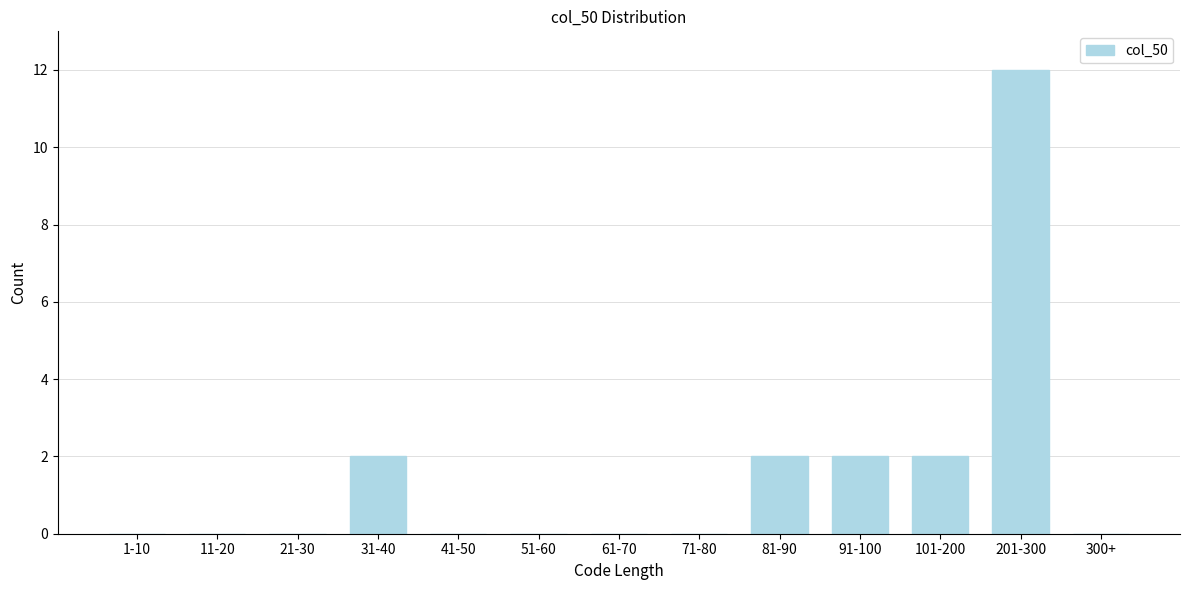

Reading left to right, what are all the values shown in this chart?

1-10=0	11-20=0	21-30=0	31-40=2	41-50=0	51-60=0	61-70=0	71-80=0	81-90=2	91-100=2	101-200=2	201-300=12	300+=0